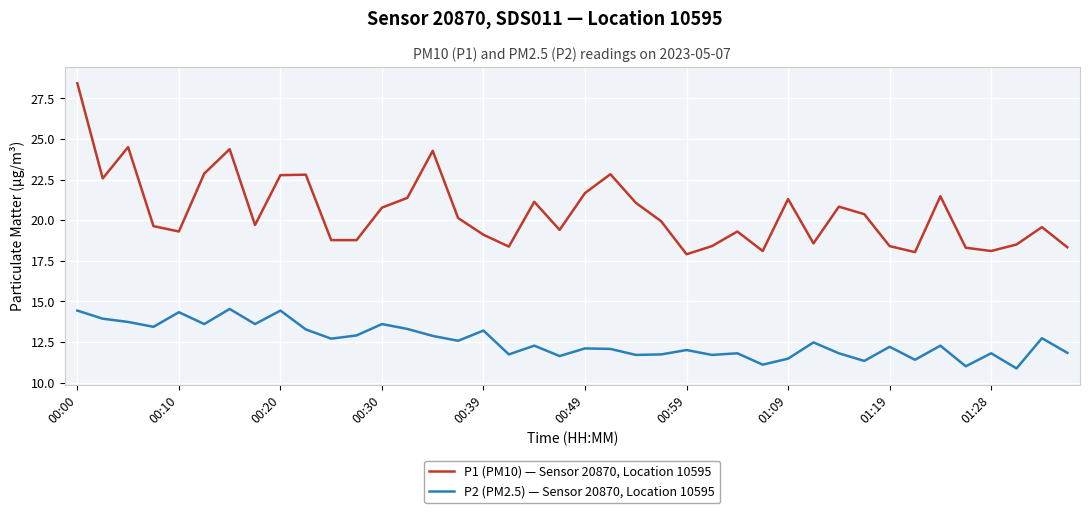

True or false: P2 (PM2.5) — Sensor 20870, Location 10595 has more than 1 points higher than both neighbors.

True